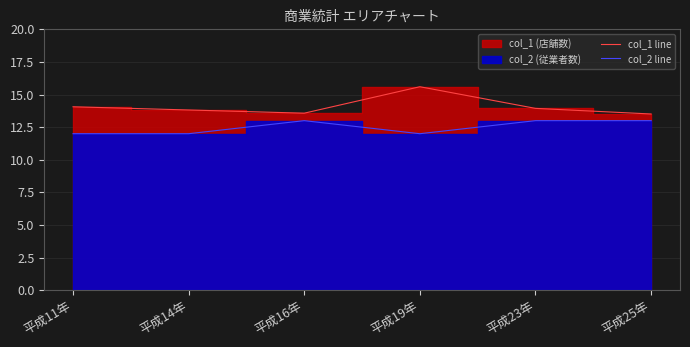

The col_2 line series shows 15.8 at 平成14年. True or false?

False